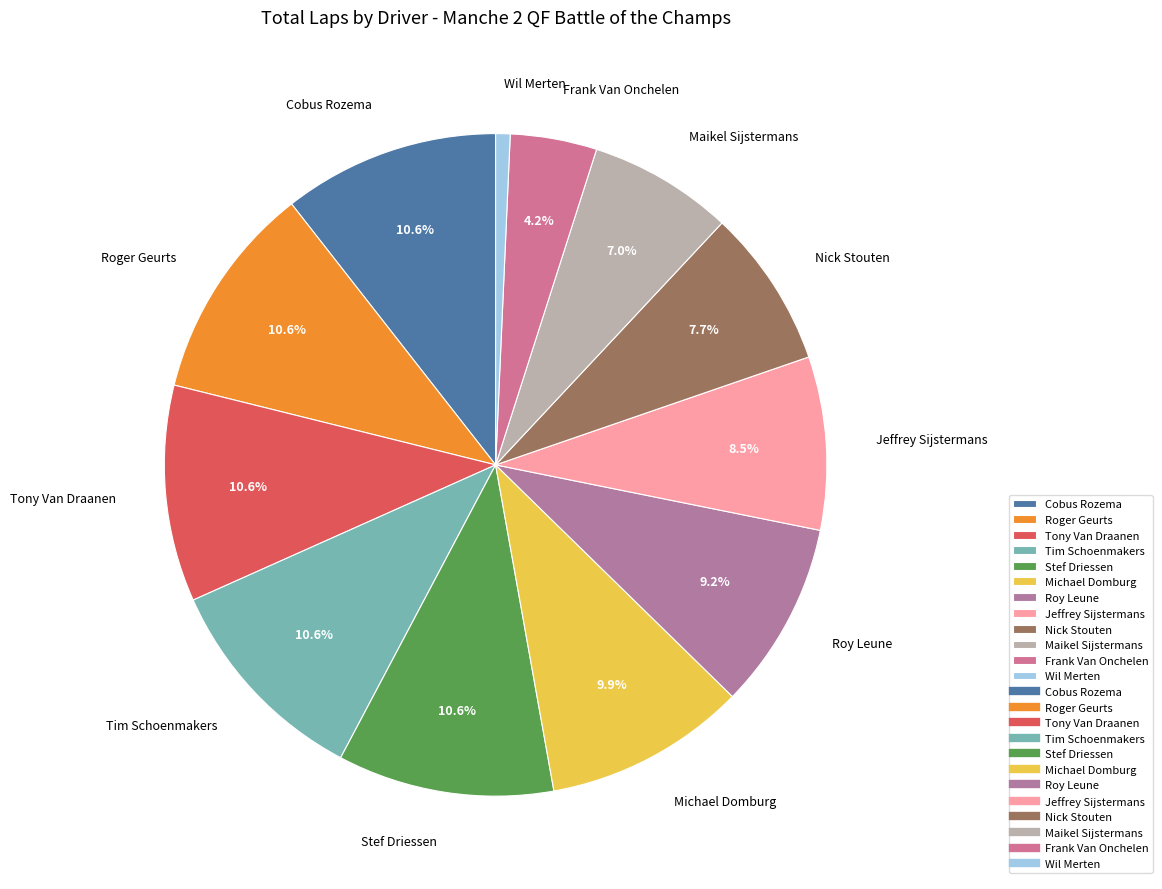

What is the smallest slice in the pie chart?

Wil Merten